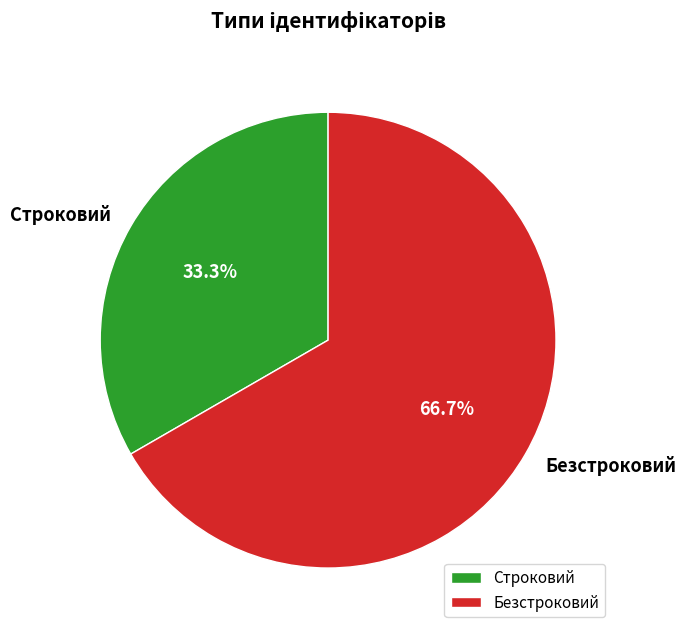

Approximately how many times larger is the value at Строковий compared to Безстроковий?

0.5